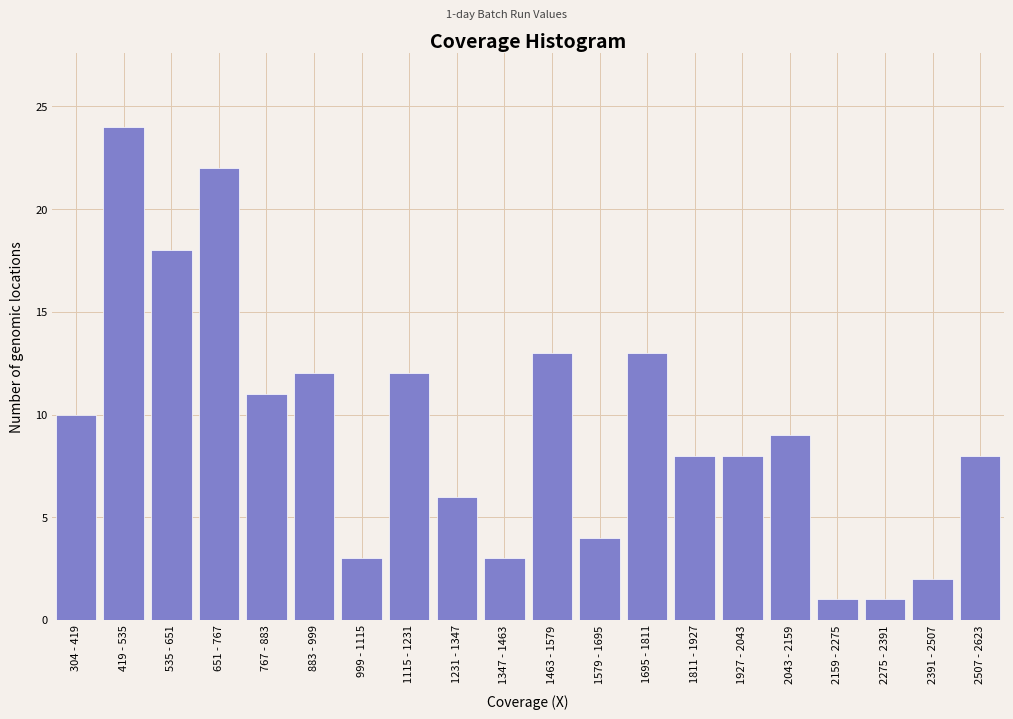

Reading left to right, extract all data points from this chart.

304 - 419=10	419 - 535=24	535 - 651=18	651 - 767=22	767 - 883=11	883 - 999=12	999 - 1115=3	1115 - 1231=12	1231 - 1347=6	1347 - 1463=3	1463 - 1579=13	1579 - 1695=4	1695 - 1811=13	1811 - 1927=8	1927 - 2043=8	2043 - 2159=9	2159 - 2275=1	2275 - 2391=1	2391 - 2507=2	2507 - 2623=8